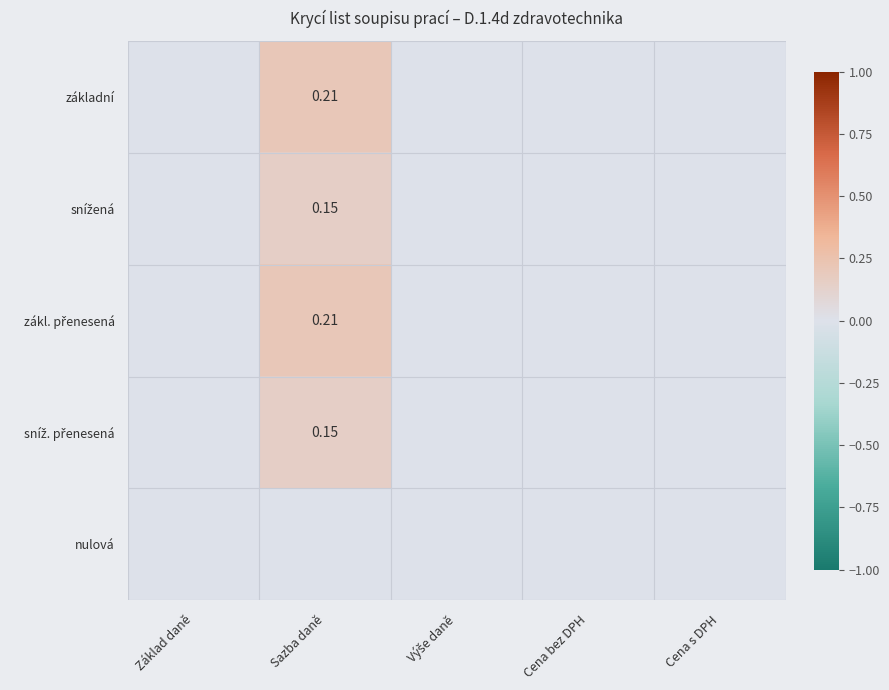

The zákl. přenesená series shows 0.0 at Cena bez DPH. True or false?

True